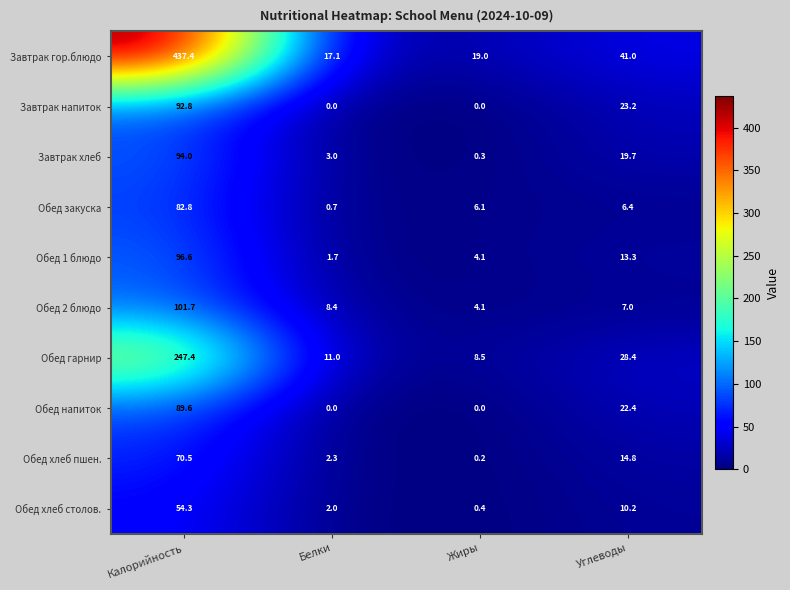

Rank the series at Углеводы from lowest to highest value.

Обед закуска, Обед 2 блюдо, Обед хлеб столов., Обед 1 блюдо, Обед хлеб пшен., Завтрак хлеб, Обед напиток, Завтрак напиток, Обед гарнир, Завтрак гор.блюдо